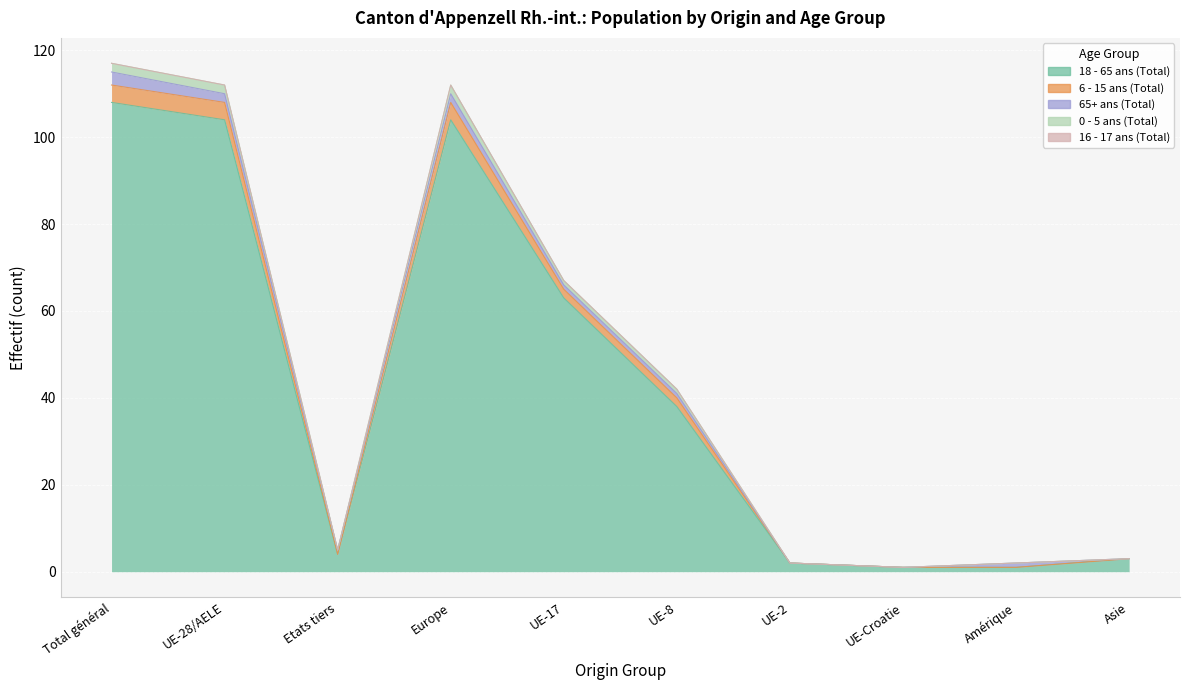

Read the 18 - 65 ans (Total) value at Total général.

108